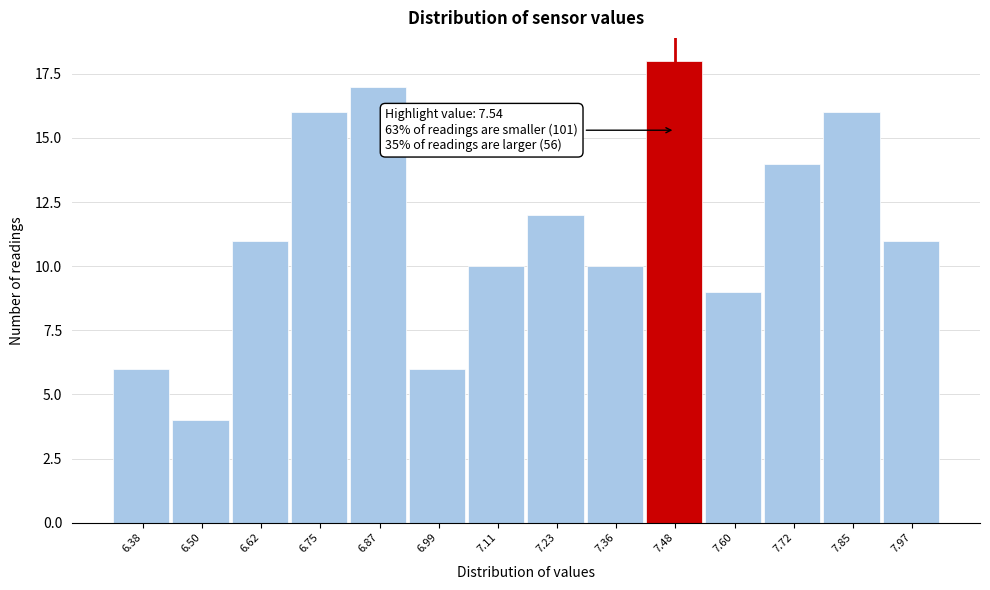

Reading left to right, extract all data points from this chart.

6.38=6	6.50=4	6.62=11	6.75=16	6.87=17	6.99=6	7.11=10	7.23=12	7.36=10	7.48=18	7.60=9	7.72=14	7.85=16	7.97=11